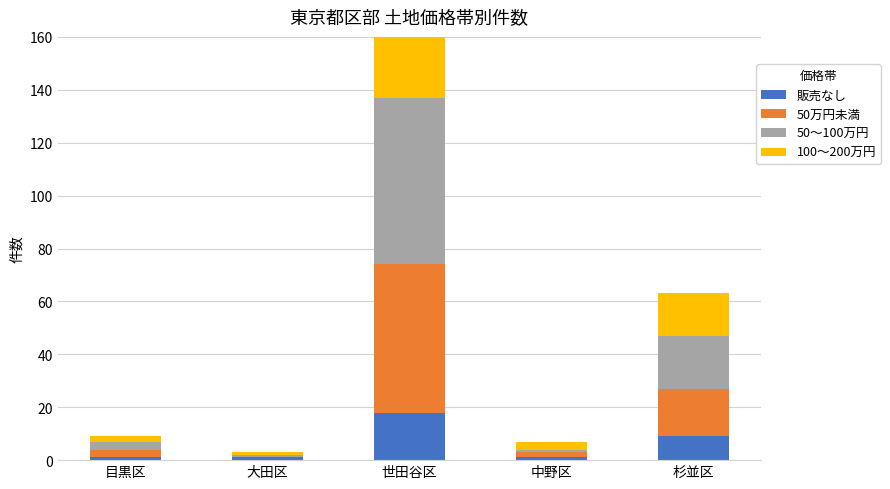

The 50万円未満 series shows 1 at 目黒区. True or false?

False